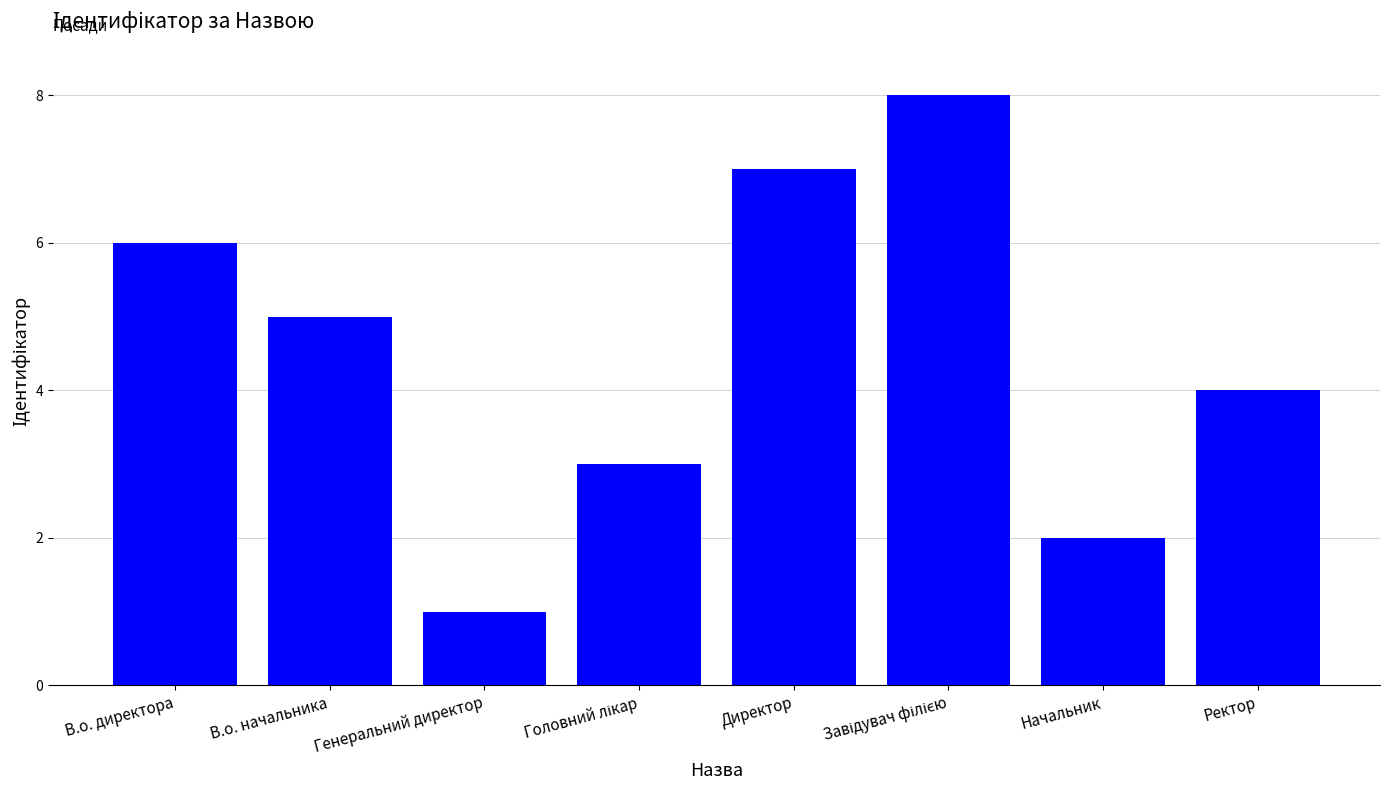

Reading left to right, transcribe all the data shown in this chart.

6	5	1	3	7	8	2	4